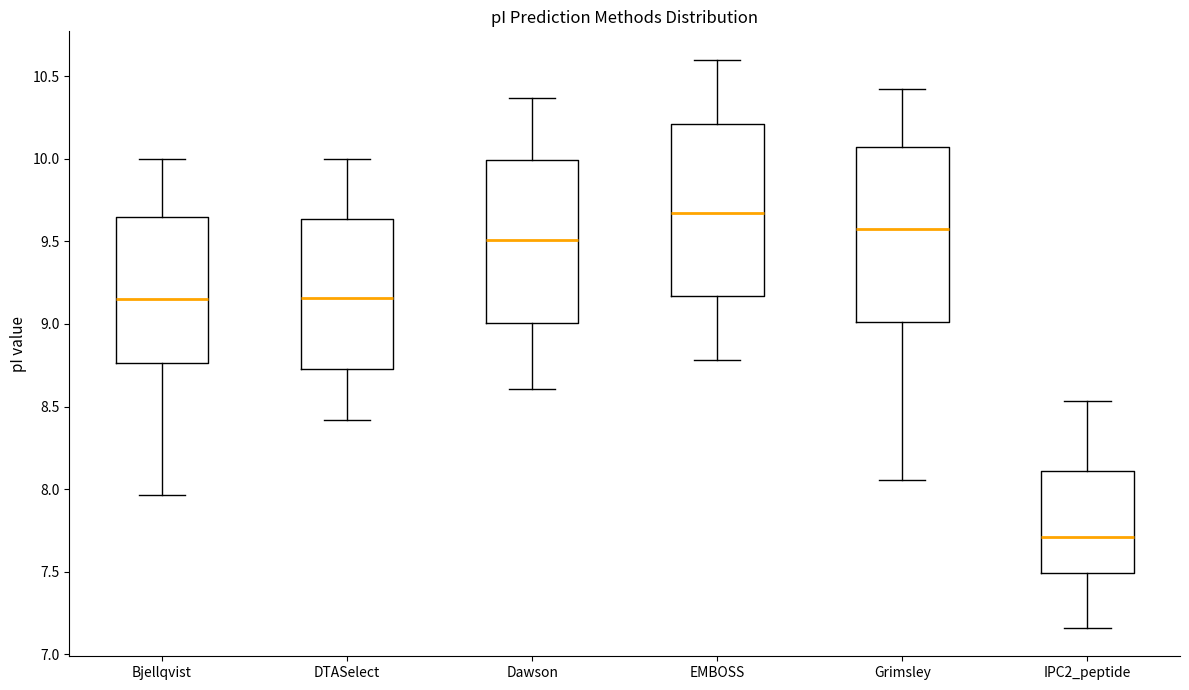

Which box has the highest median line?

EMBOSS